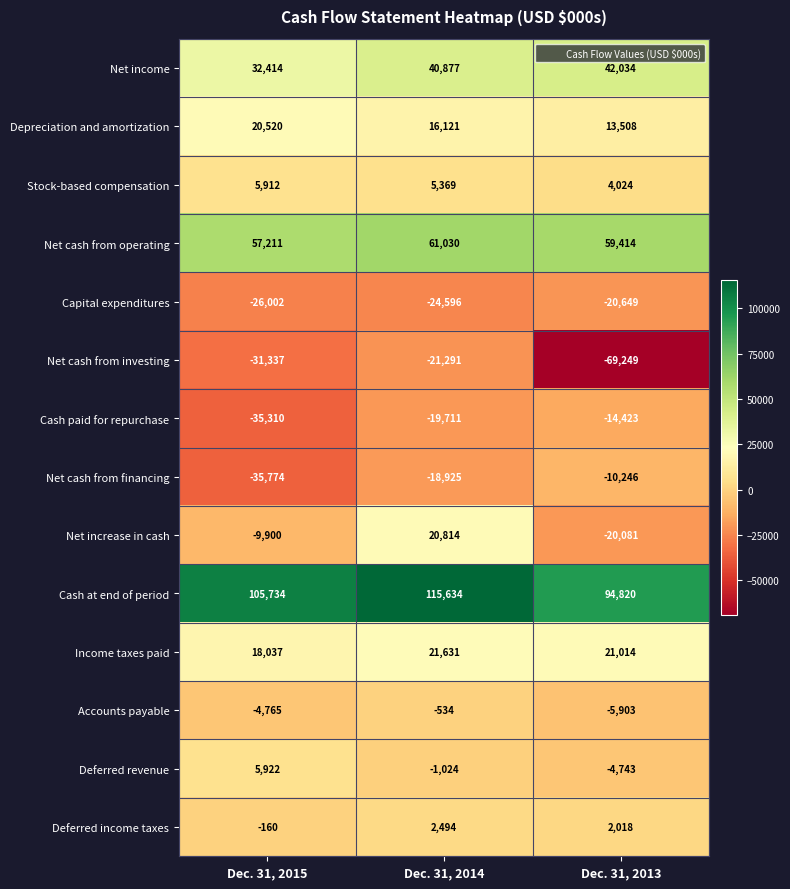

What is the total value across all series at Dec. 31, 2015?

102502